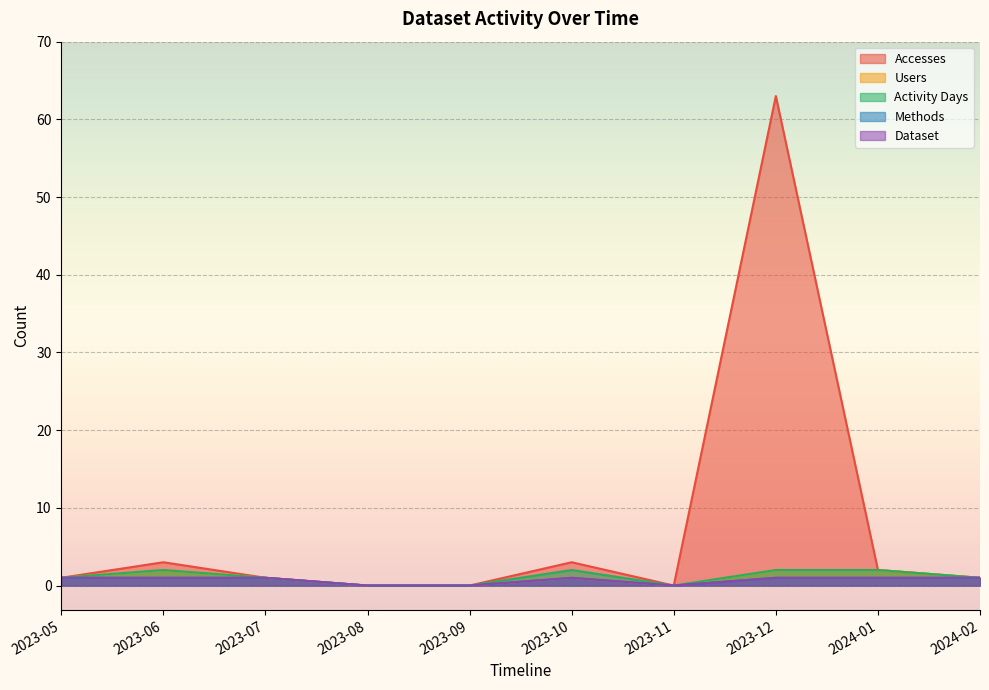

Is the value of Methods at 2024-01 greater than the value of Accesses at 2023-06?

No